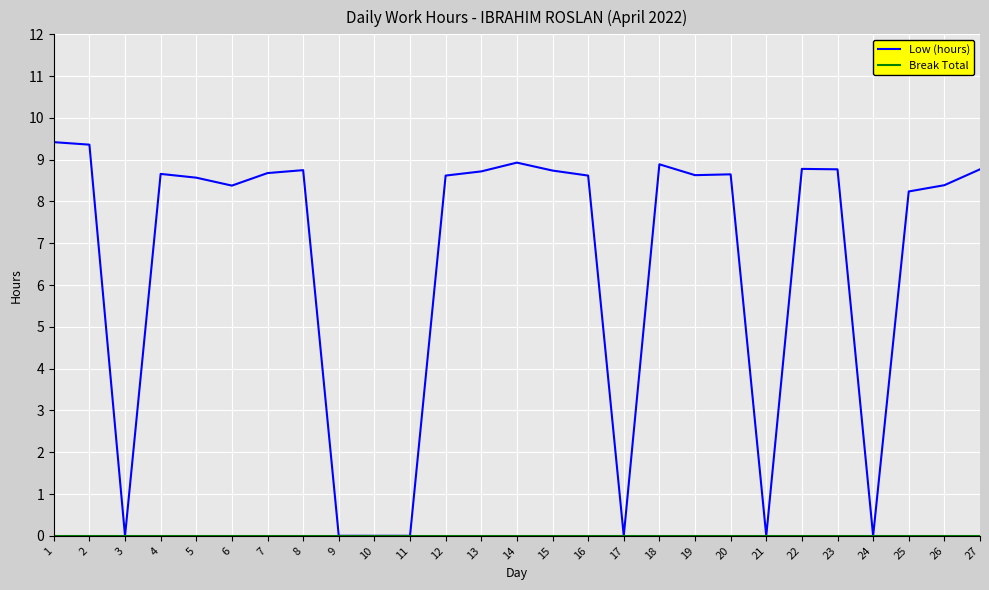

What is the total value across all series at 7?

8.7